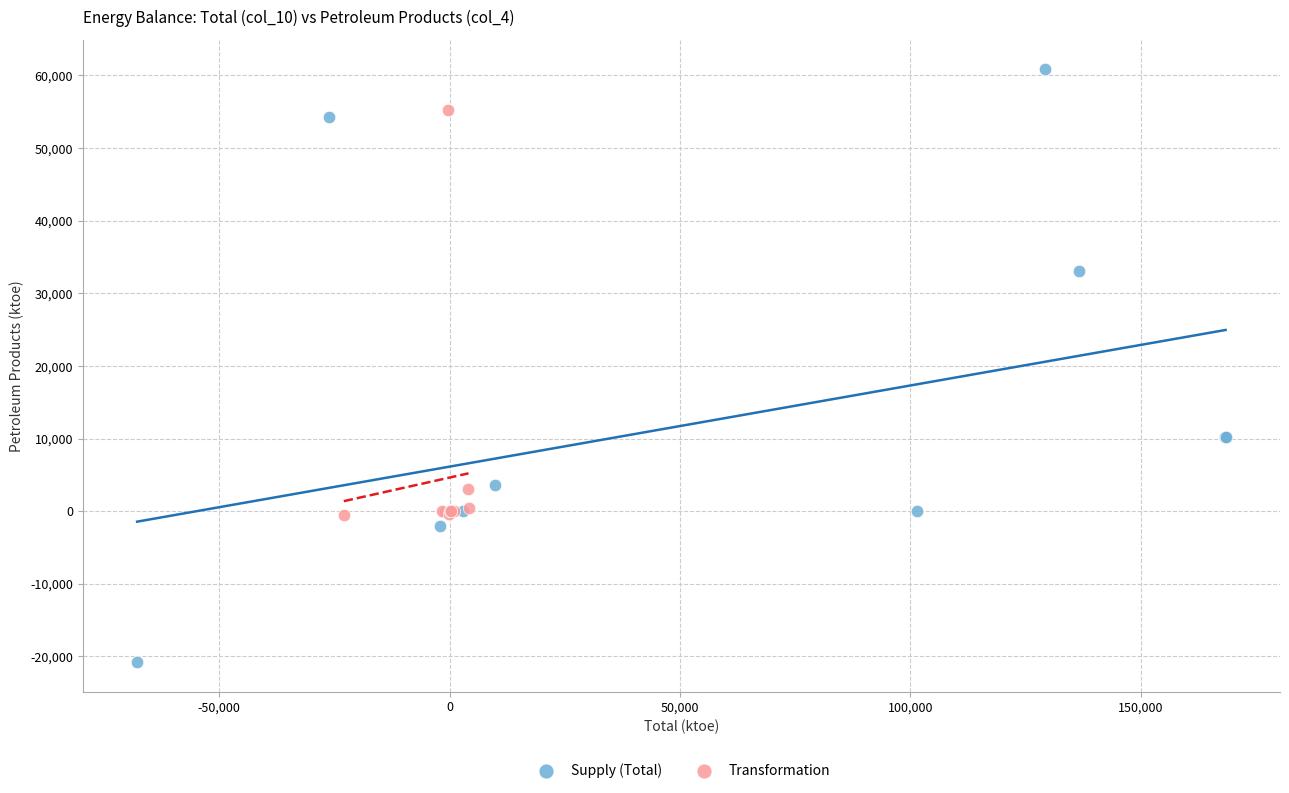

Which series contains the lowest Y value?

Supply (Total)